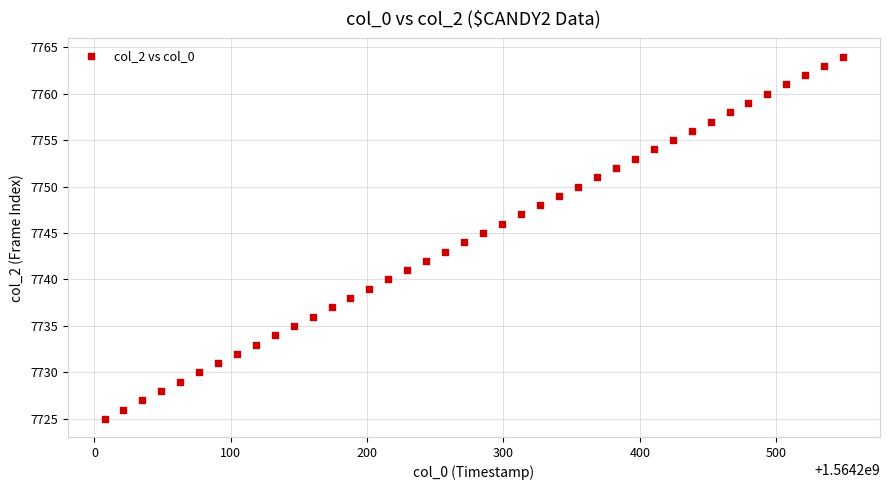

What is the range of Y values (max minus min)?

39